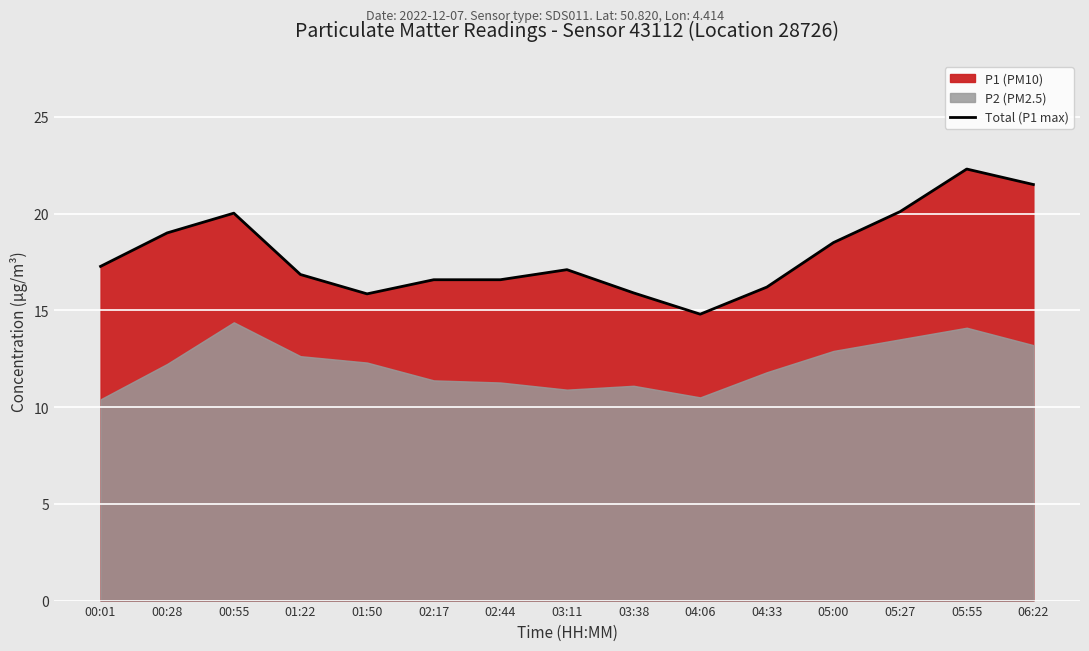

At which label does the data first exceed 17?

00:01